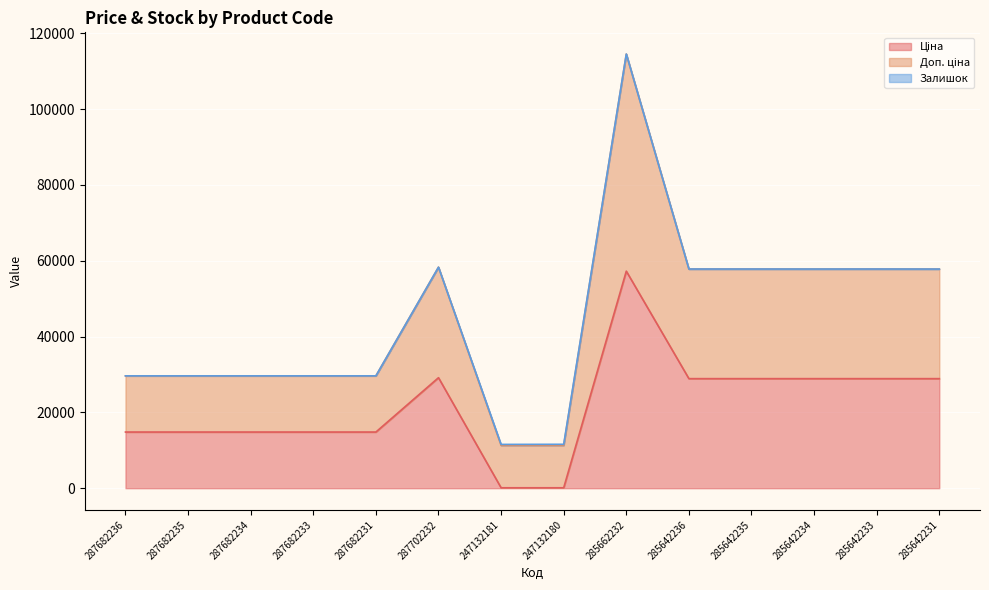

What is the label of the 7th point from the left?

247132181